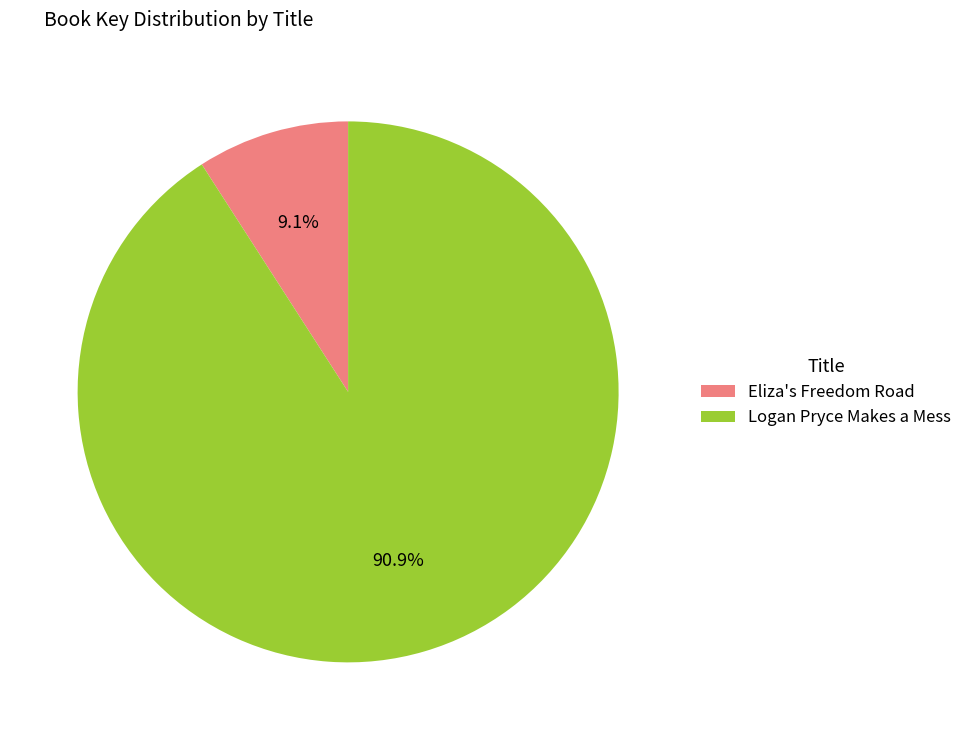

True or false: Eliza's Freedom Road accounts for 4% of the total.

False